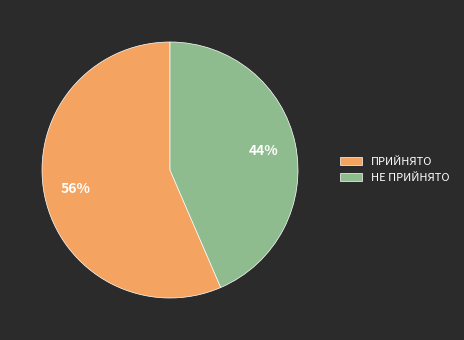

The ПРИЙНЯТО slice represents 56% of the pie. True or false?

True